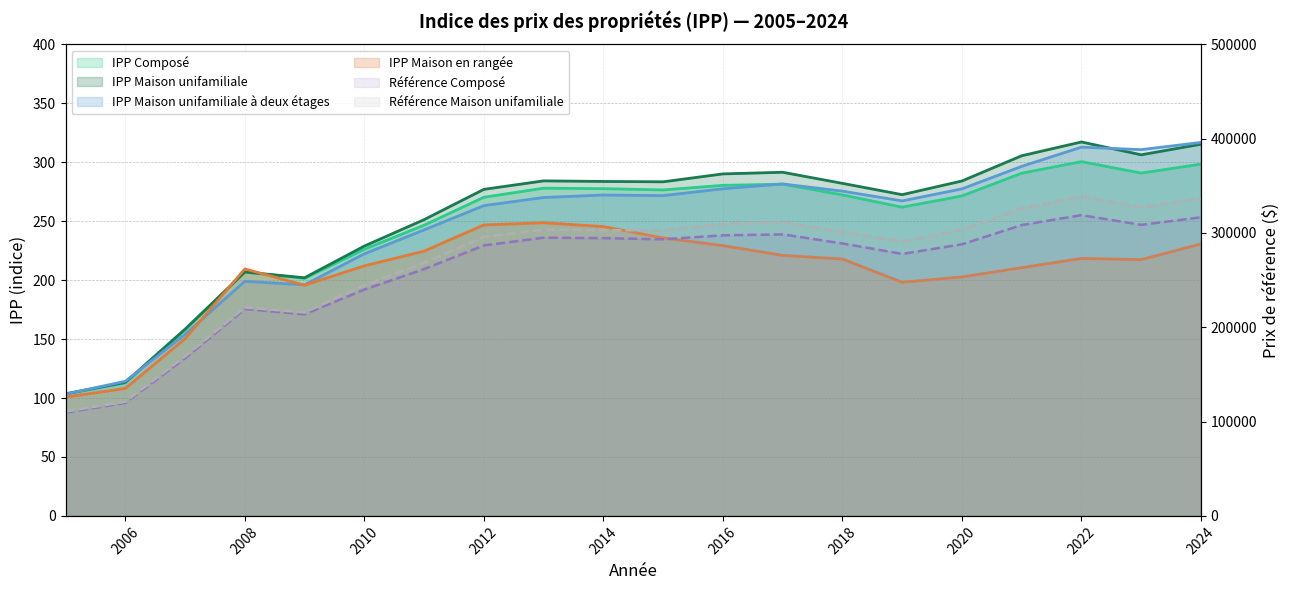

At which label is Référence Maison unifamiliale closest to 224700?

2008